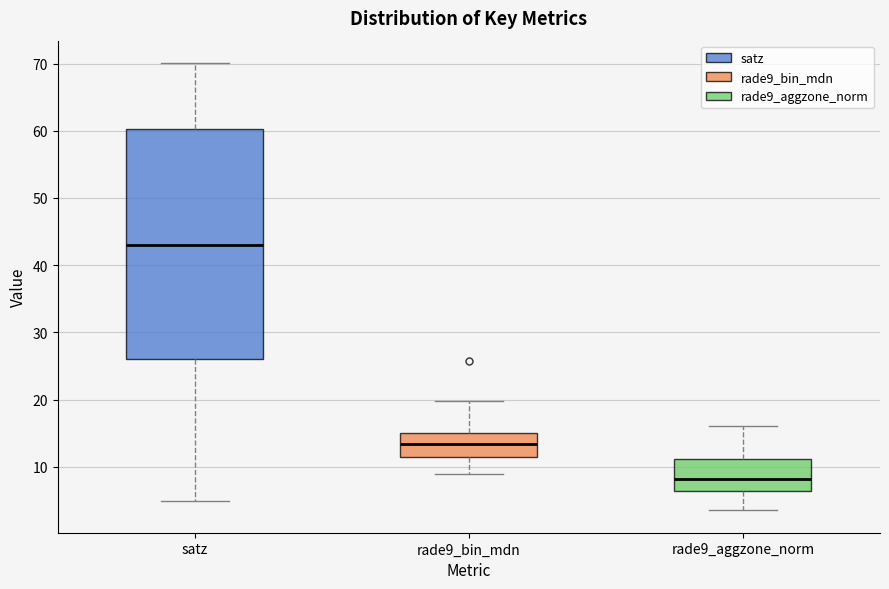

Which box has the lowest median line?

rade9_aggzone_norm